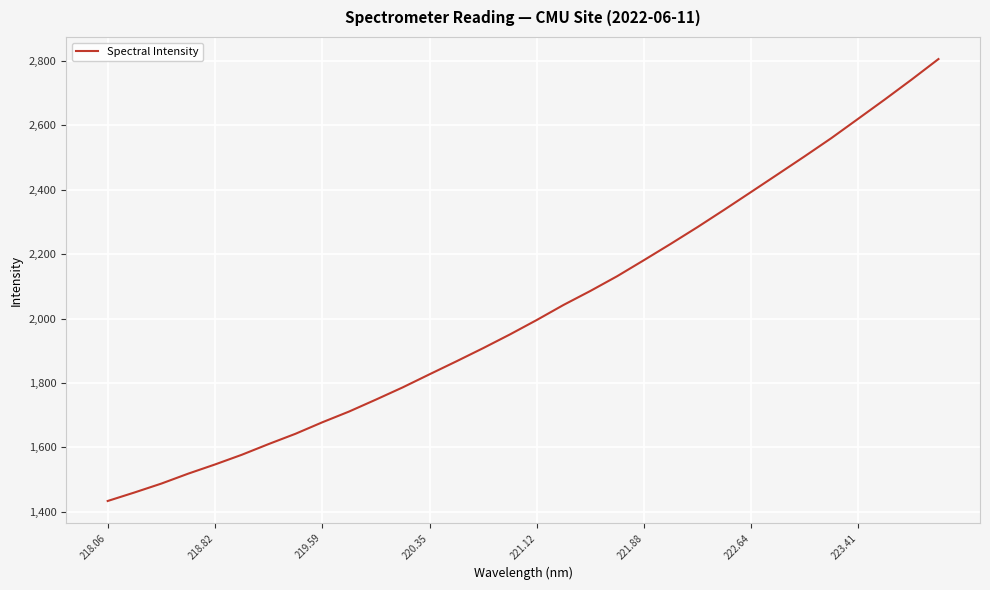

Count the number of values greater than 1995.

16